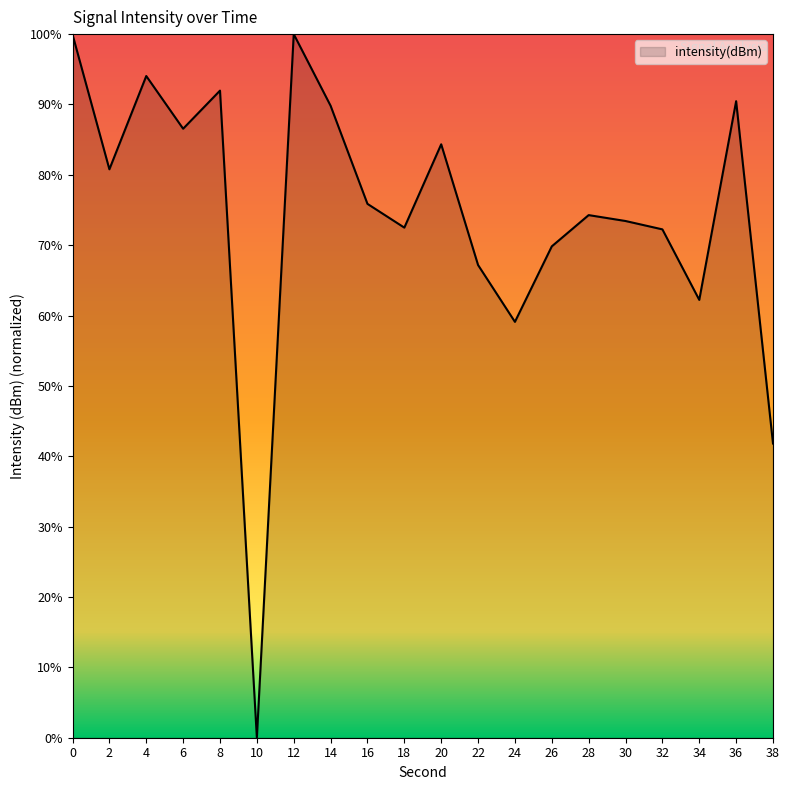

Which label corresponds to the smallest value in the chart?

10